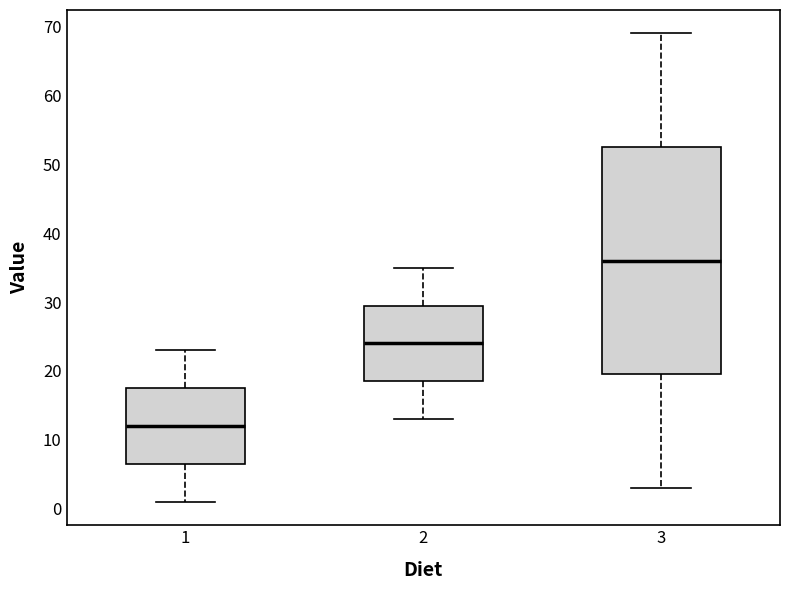

Which box is the tallest, from its lower edge to its upper edge?

3